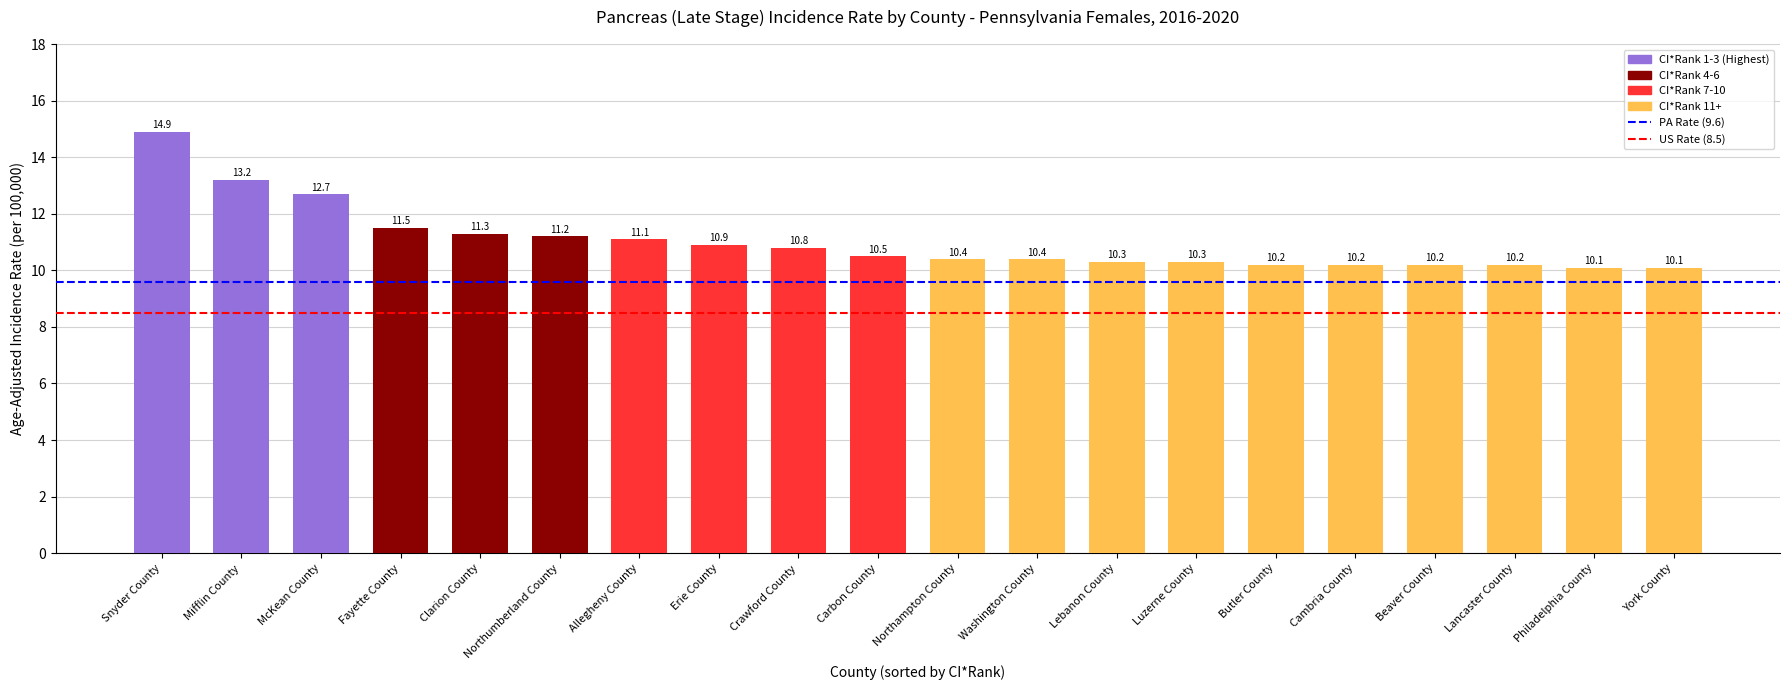

What value does the data have at Allegheny County?

11.1